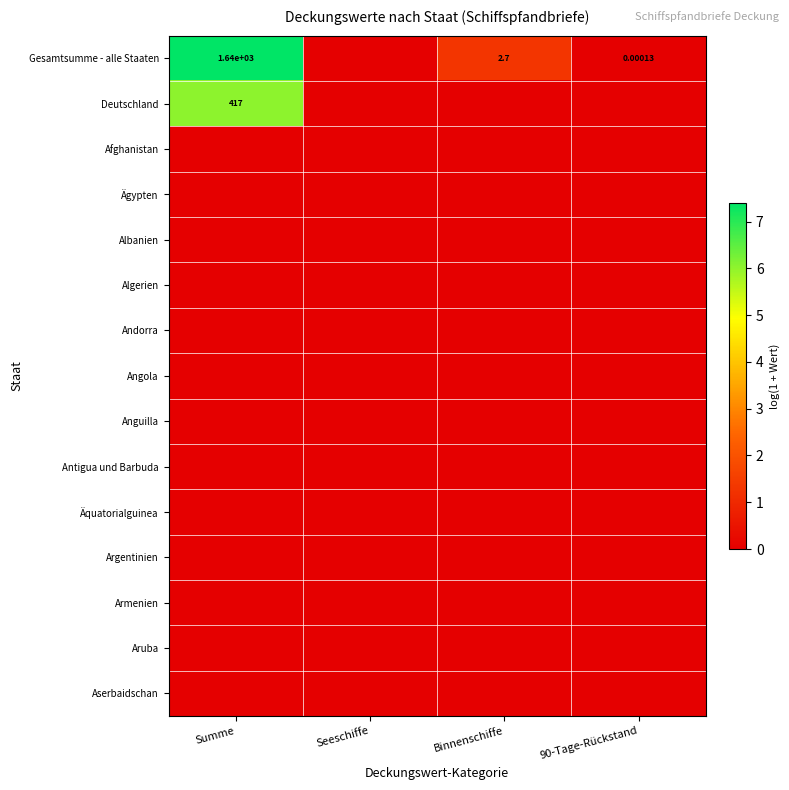

Which series has the widest spread of values?

Gesamtsumme - alle Staaten